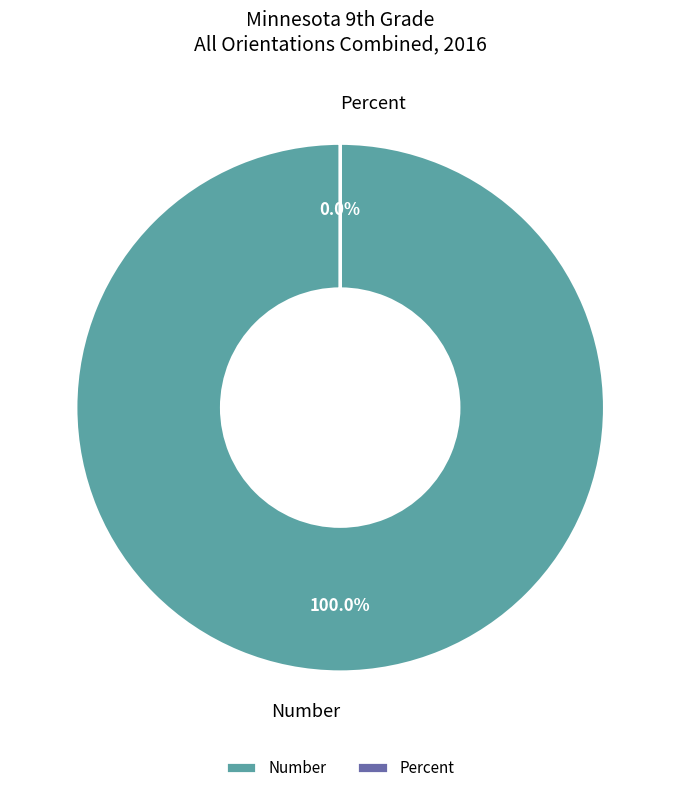

To the nearest percent, what is the difference between the largest and smallest slice percentages?

100%